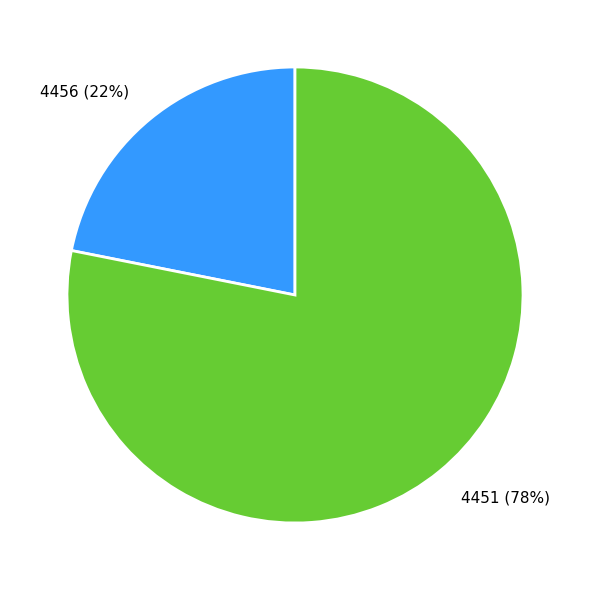

Is there any slice that represents more than half of the pie?

Yes